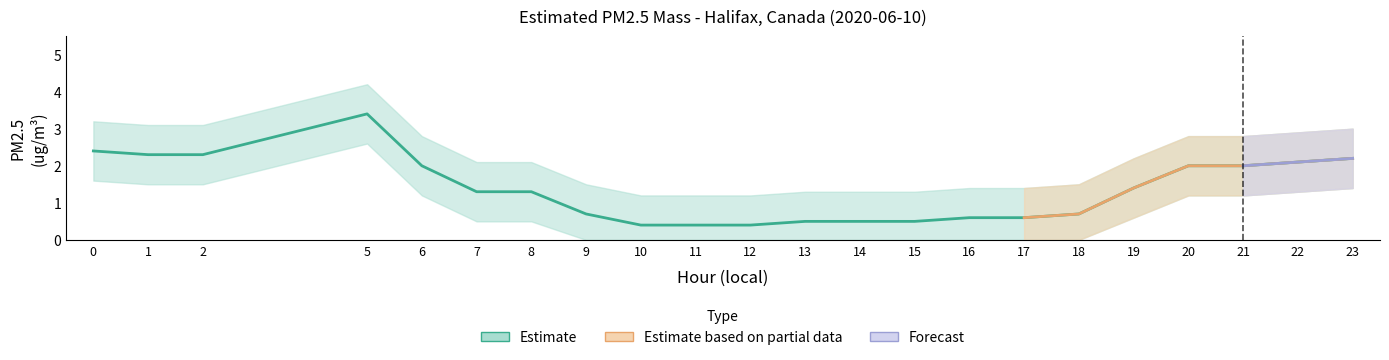

Reading left to right, transcribe all the data shown in this chart.

PM2.5 Value: 0=2.4	1=2.3	2=2.3	5=3.4	6=2.0	7=1.3	8=1.3	9=0.7	10=0.4	11=0.4	12=0.4	13=0.5	14=0.5	15=0.5	16=0.6	17=0.6	18=0.7	19=1.4	20=2.0	21=2.0	22=2.1	23=2.2
Upper Band: 0=3.2	1=3.1	2=3.1	5=4.2	6=2.8	7=2.1	8=2.1	9=1.5	10=1.2	11=1.2	12=1.2	13=1.3	14=1.3	15=1.3	16=1.4	17=1.4	18=1.5	19=2.2	20=2.8	21=2.8	22=2.9	23=3.0
Lower Band: 0=1.6	1=1.5	2=1.5	5=2.6	6=1.2	7=0.5	8=0.5	9=0.0	10=0.0	11=0.0	12=0.0	13=0.0	14=0.0	15=0.0	16=0.0	17=0.0	18=0.0	19=0.6	20=1.2	21=1.2	22=1.3	23=1.4